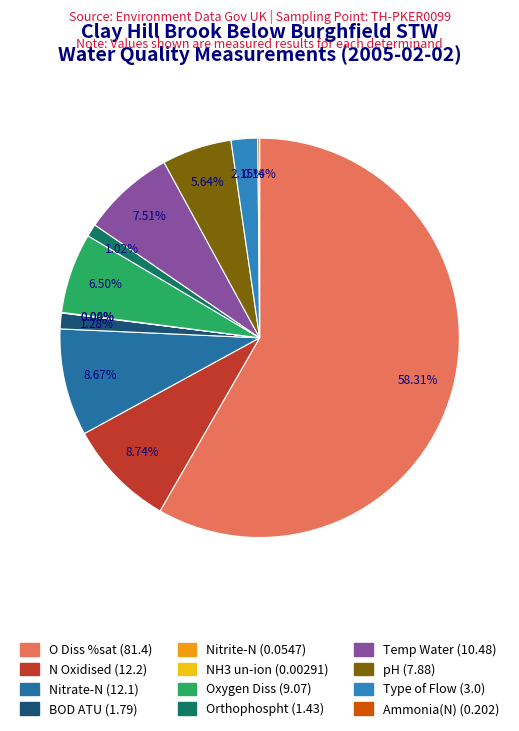

Is it true that pH is 12% of the pie?

False